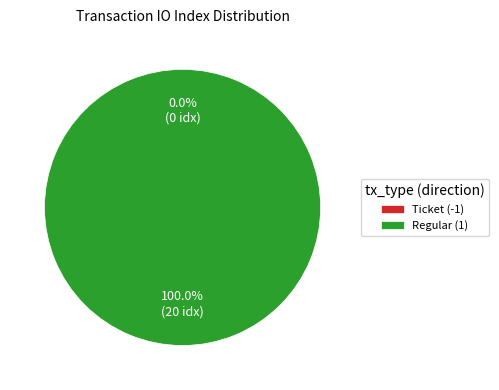

To the nearest percent, what is the combined percentage of Ticket (-1) and Regular (1)?

100%